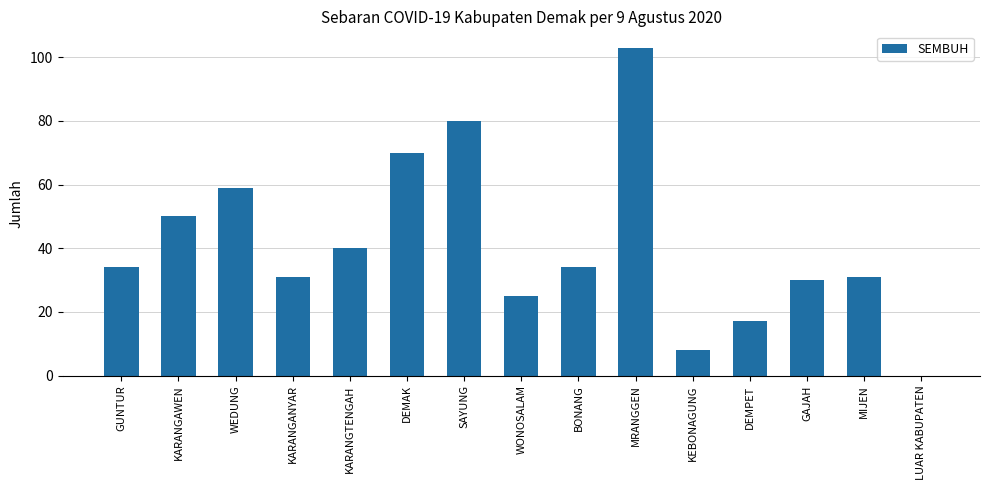

How many data points does each series have?

15